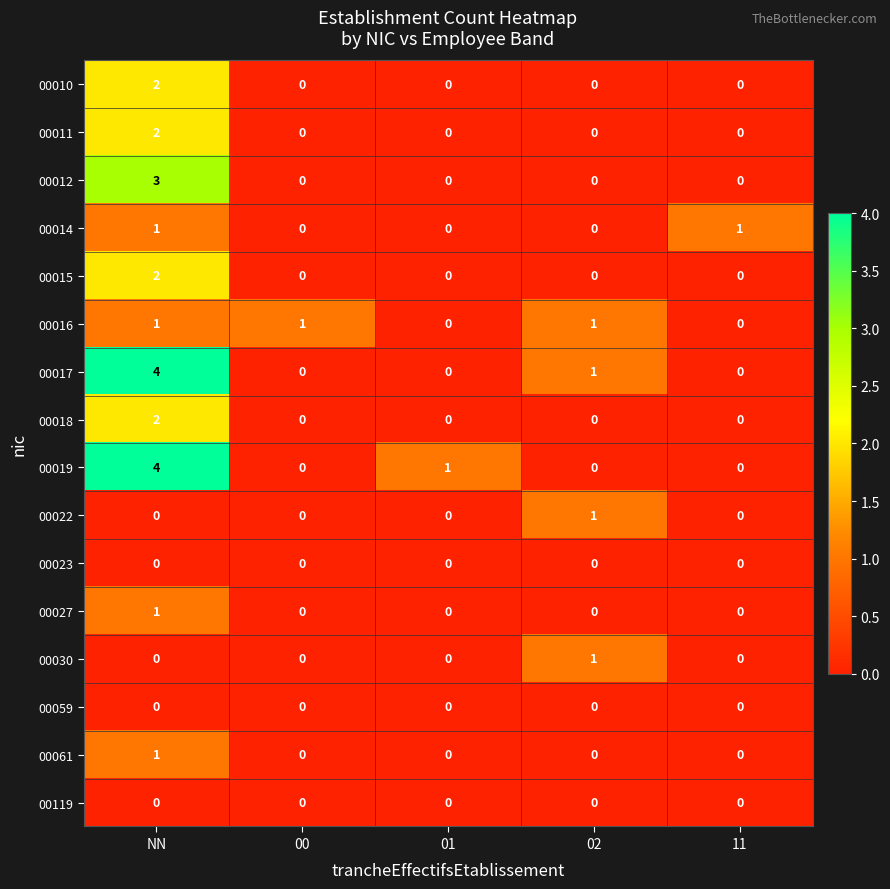

How many series are shown in this chart?

16